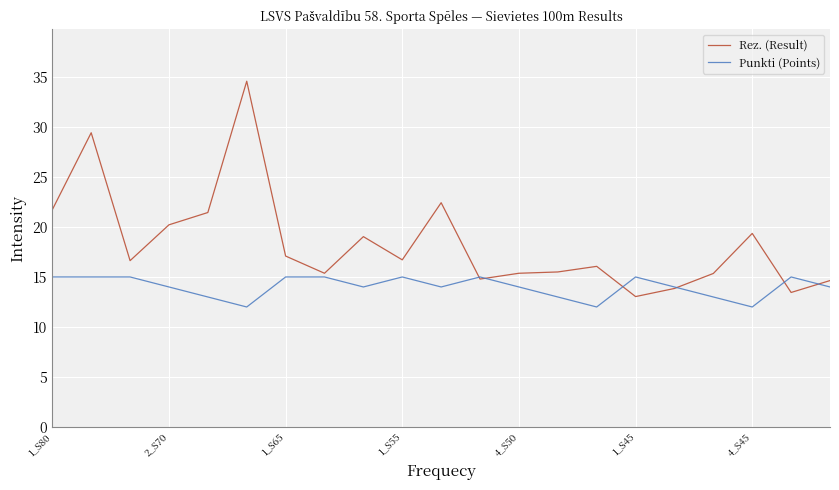

Which series has the widest spread of values?

Rez. (Result)